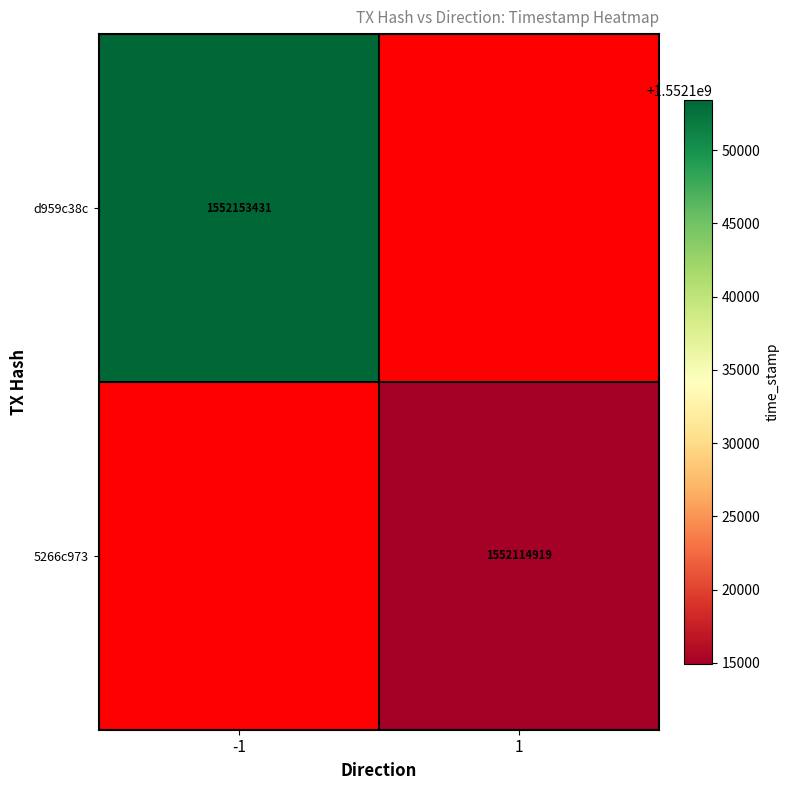

The 5266c973 series shows 1552114919 at 1. True or false?

True